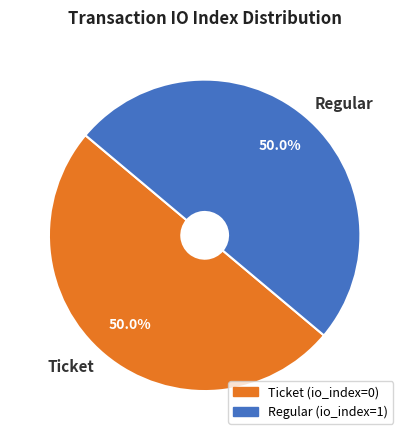

What is the ratio of the value at Ticket to the value at Regular?

1.0